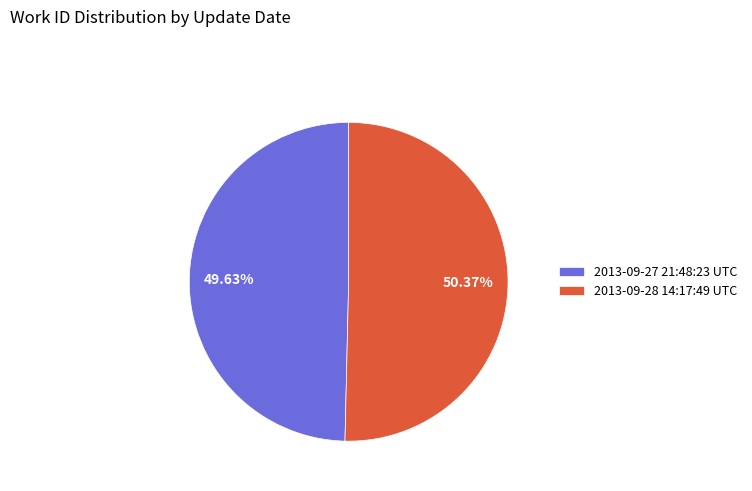

Approximately how many times larger is the value at 2013-09-28 14:17:49 UTC compared to 2013-09-27 21:48:23 UTC?

1.0